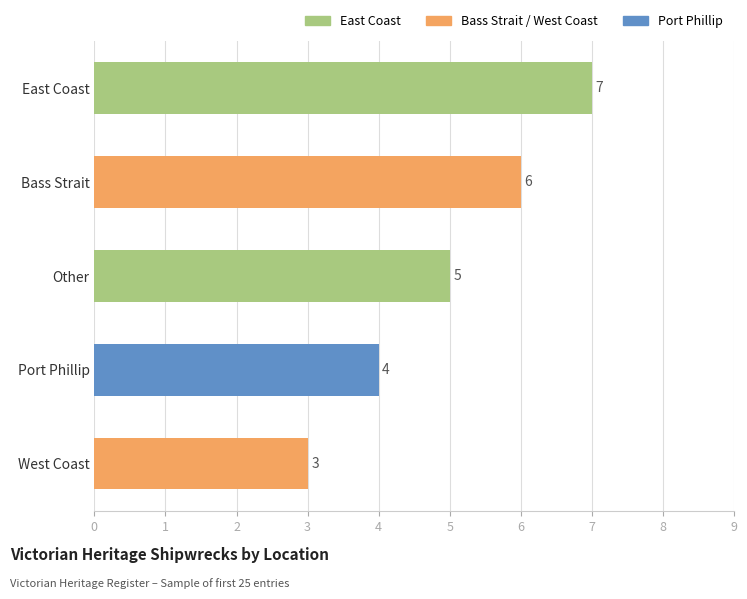

The value at West Coast is 3. True or false?

True